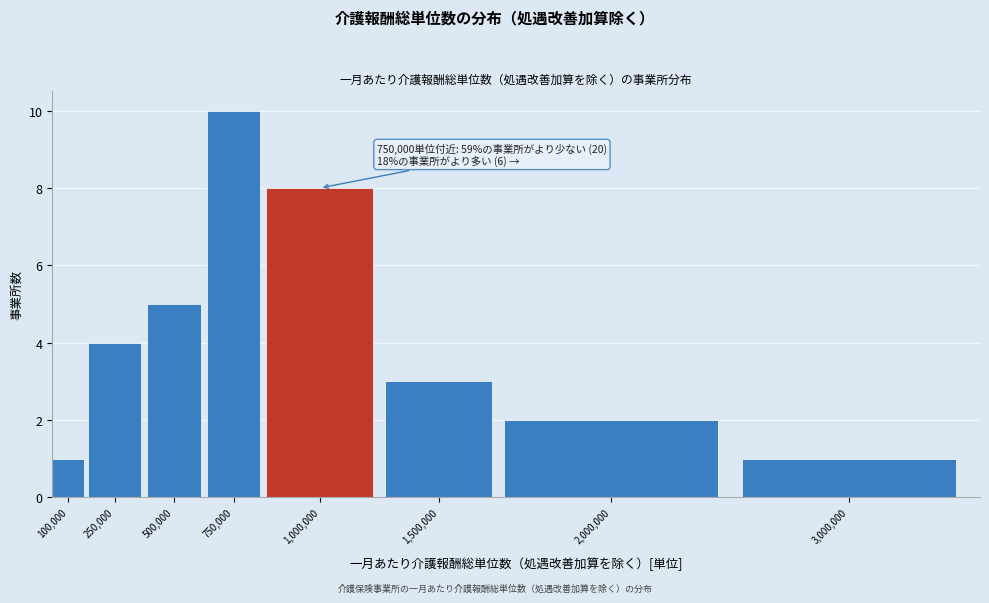

Reading left to right, transcribe all the data shown in this chart.

1	4	5	10	8	3	2	1